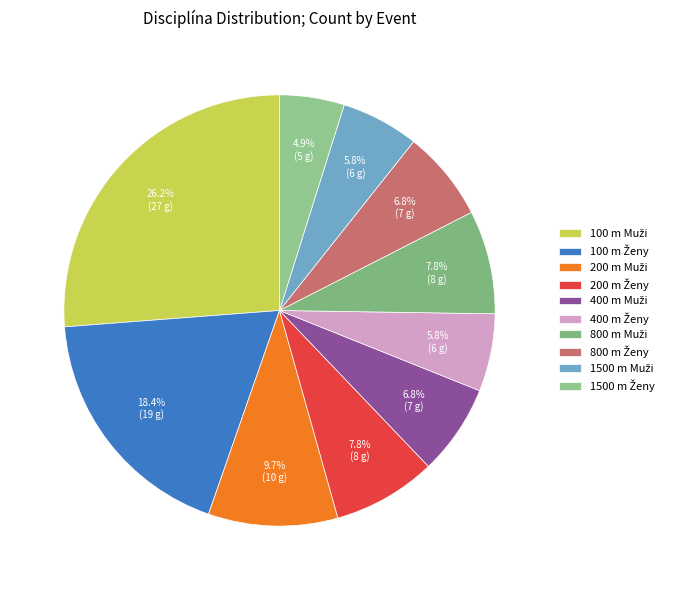

Is it true that 100 m Muži is 26% of the pie?

True